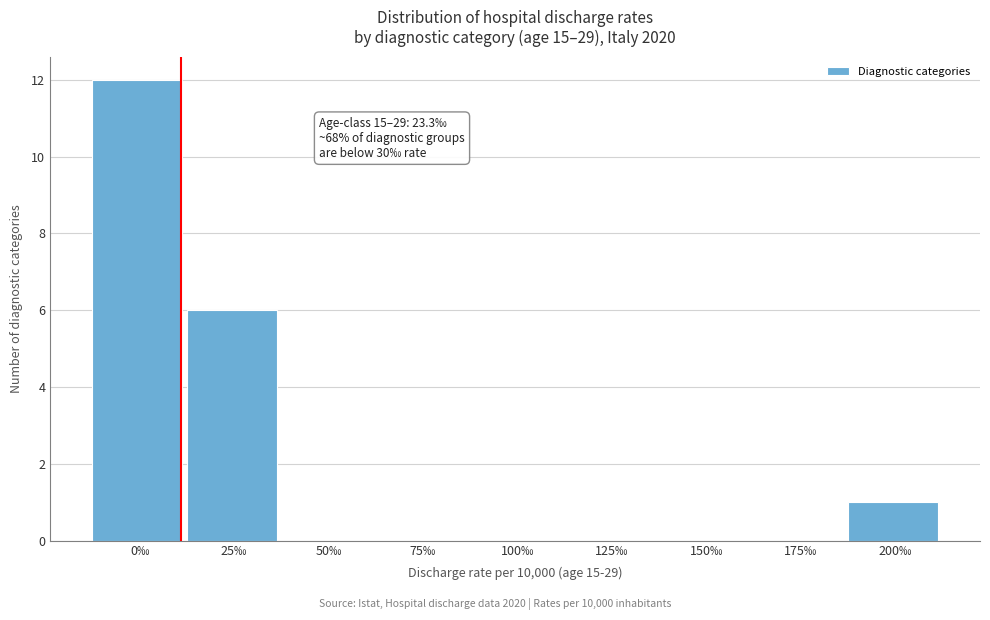

Reading left to right, transcribe all the data shown in this chart.

0‰=12	25‰=6	50‰=0	75‰=0	100‰=0	125‰=0	150‰=0	175‰=0	200‰=1